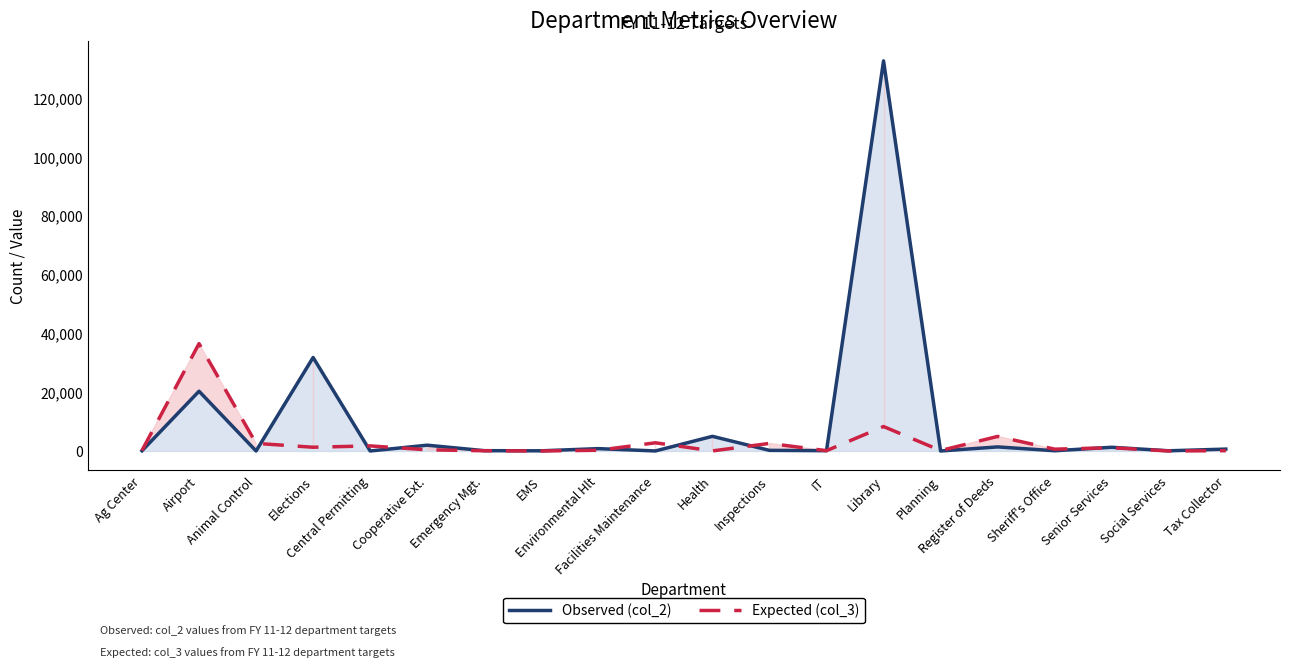

How many data points does each series have?

20